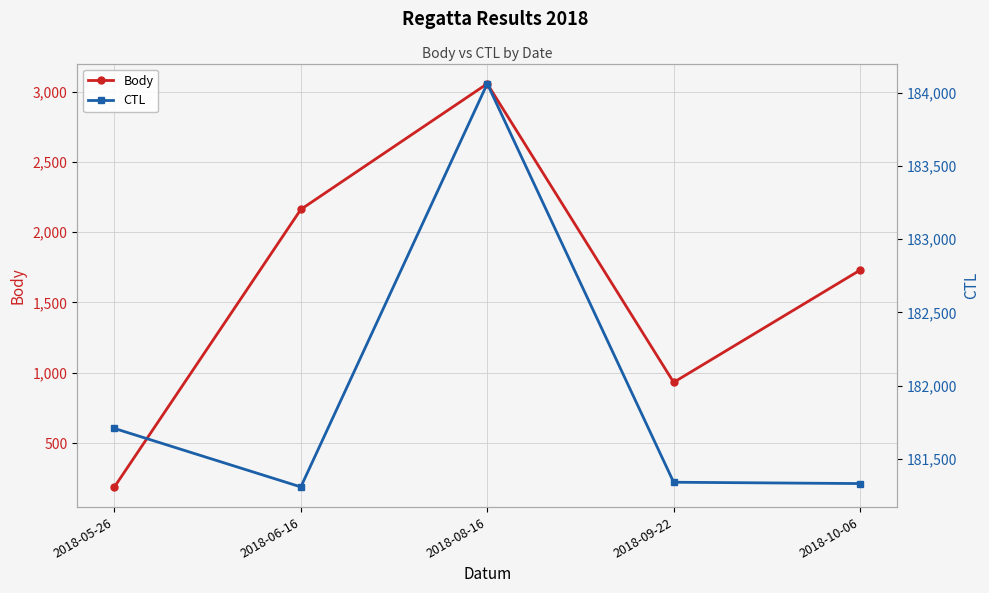

Reading left to right, list all the values displayed in this chart.

Body: 188	2162	3056	932	1730
CTL: 181708	181309	184060	181341	181332